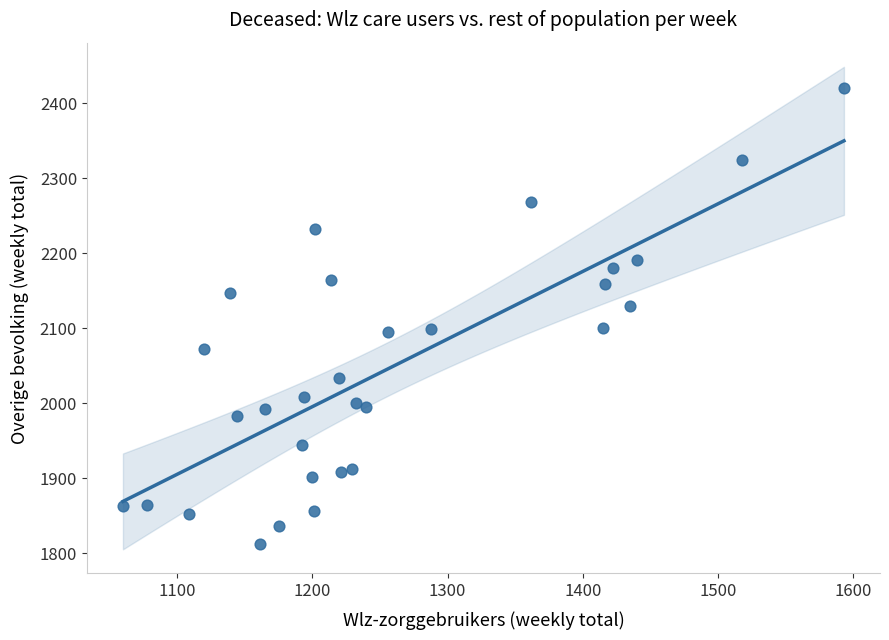

What is the range of X values (max minus min)?

533